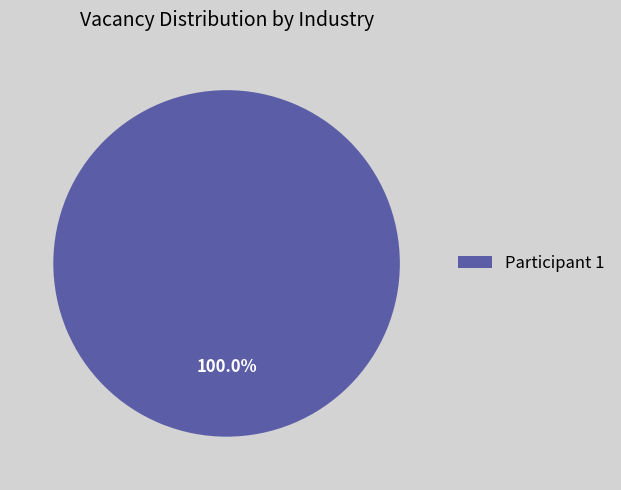

Is there any slice that represents more than half of the pie?

Yes